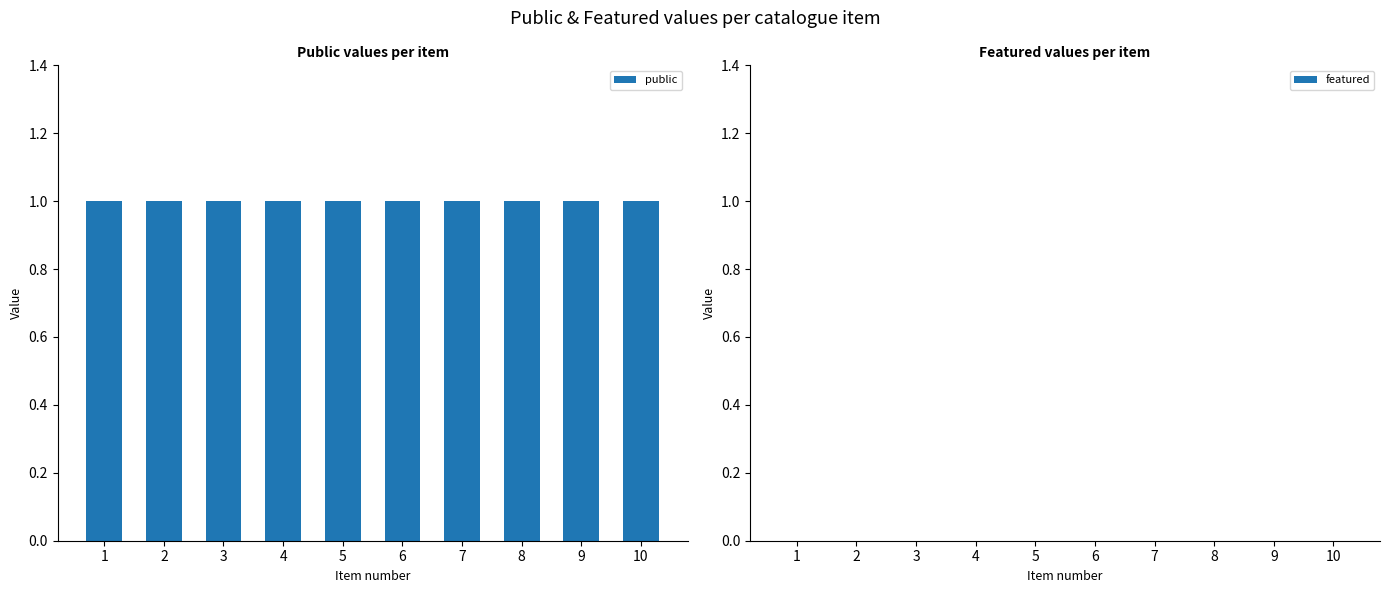

Reading right to left, transcribe all the data shown in this chart.

public: 10=1	9=1	8=1	7=1	6=1	5=1	4=1	3=1	2=1	1=1
featured: 10=0	9=0	8=0	7=0	6=0	5=0	4=0	3=0	2=0	1=0